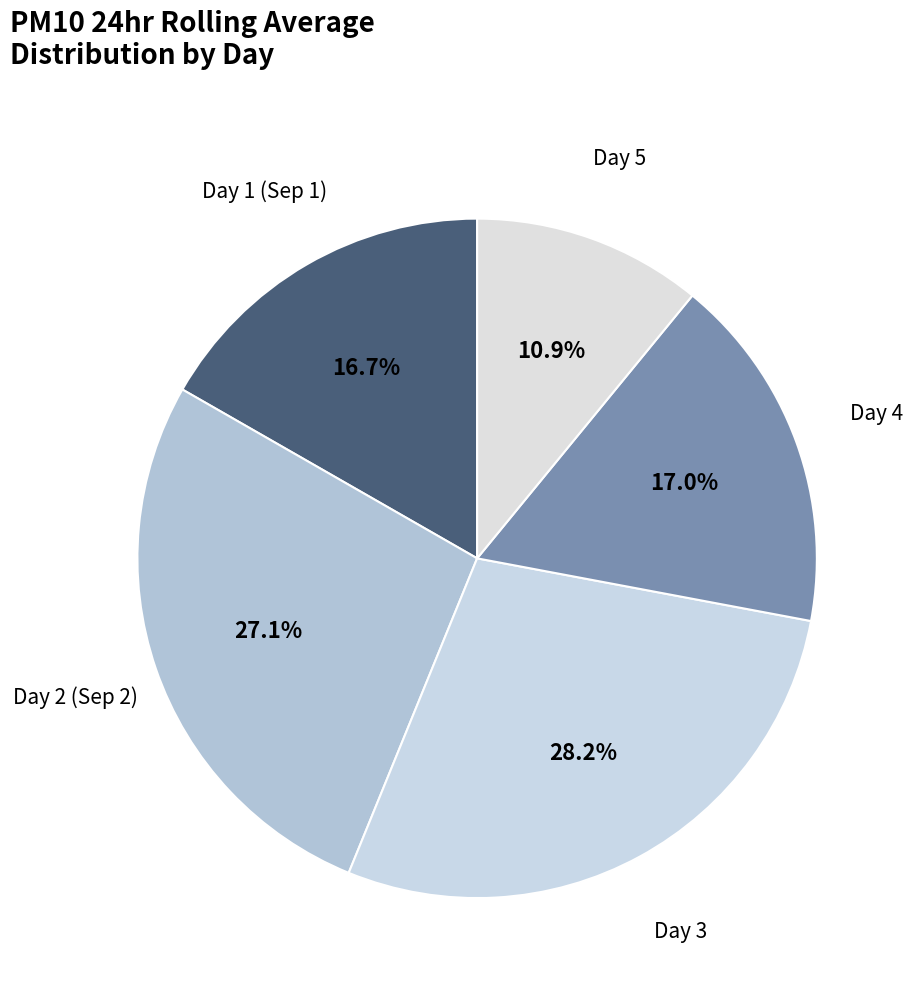

Count the number of slices in the pie.

5